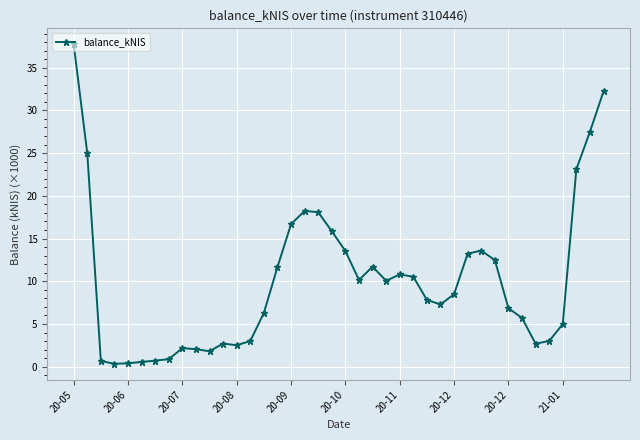

What is the smallest value displayed?

0.3